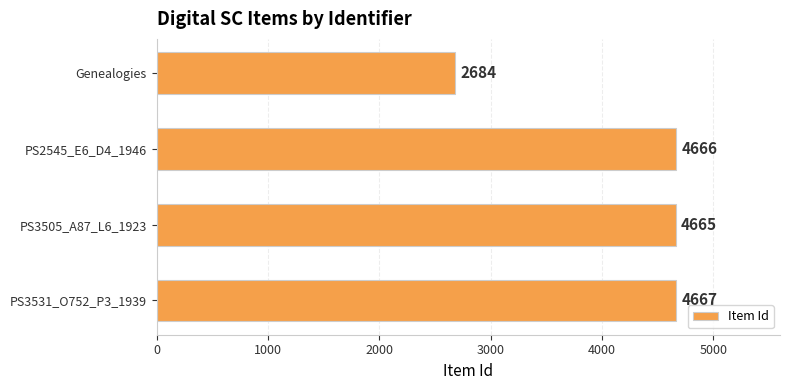

Reading bottom to top, list all the values displayed in this chart.

PS3531_O752_P3_1939=4667	PS3505_A87_L6_1923=4665	PS2545_E6_D4_1946=4666	Genealogies=2684